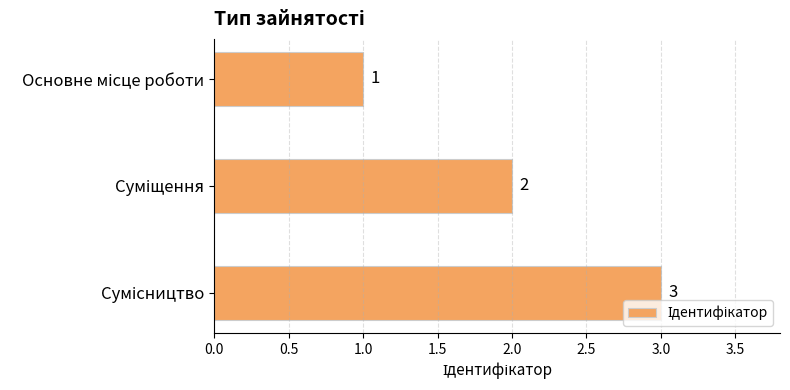

Count the values in the range 1 to 3.

3